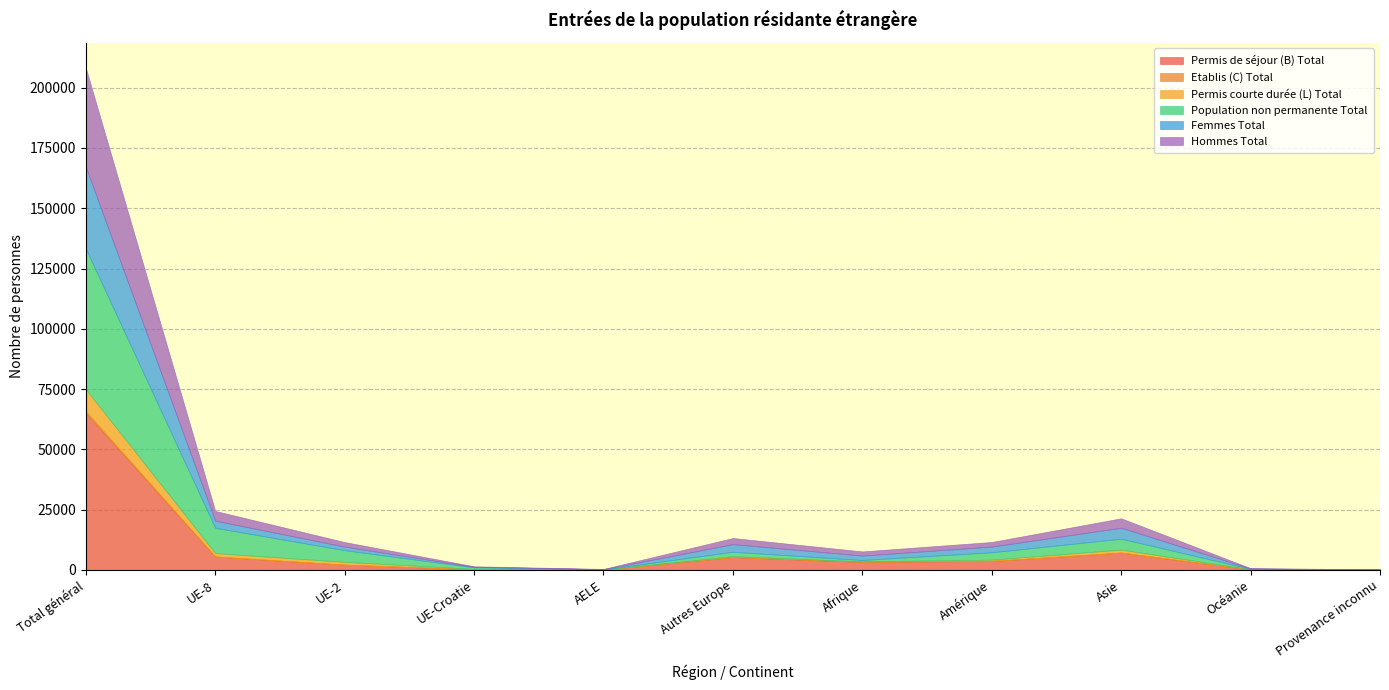

How many series are shown in this chart?

6